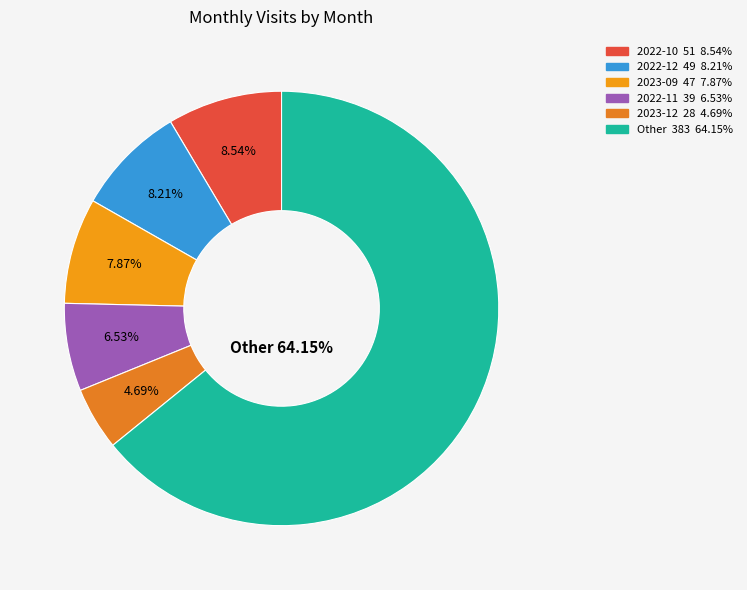

Is there a majority slice in this chart?

Yes